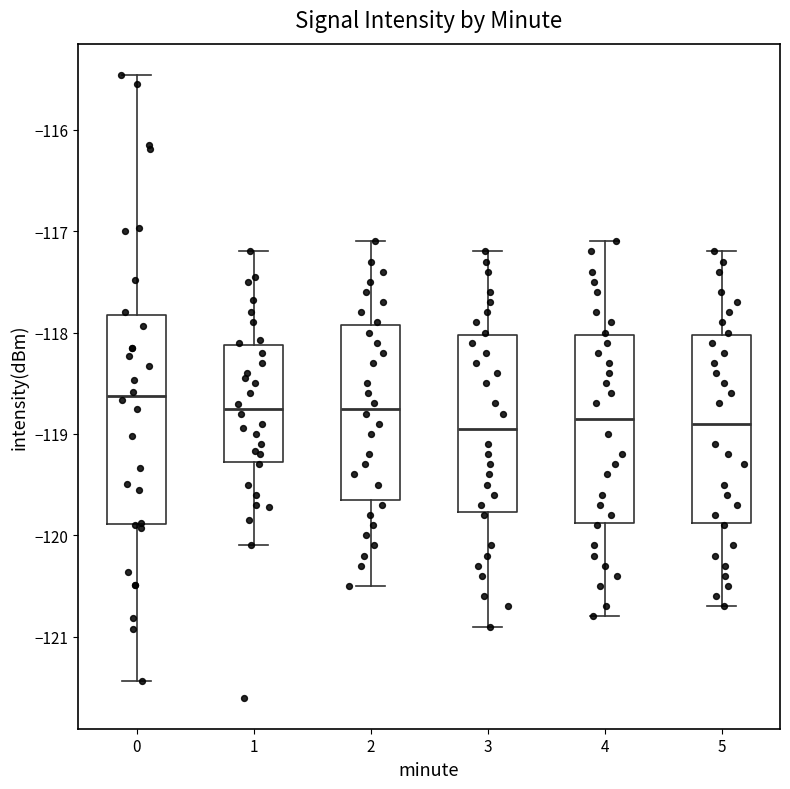

Where does the upper whisker of the box at x = 3 end on the y-axis? The values are not printed on the chart, so give them approximately, as read against the axis.

-117.2